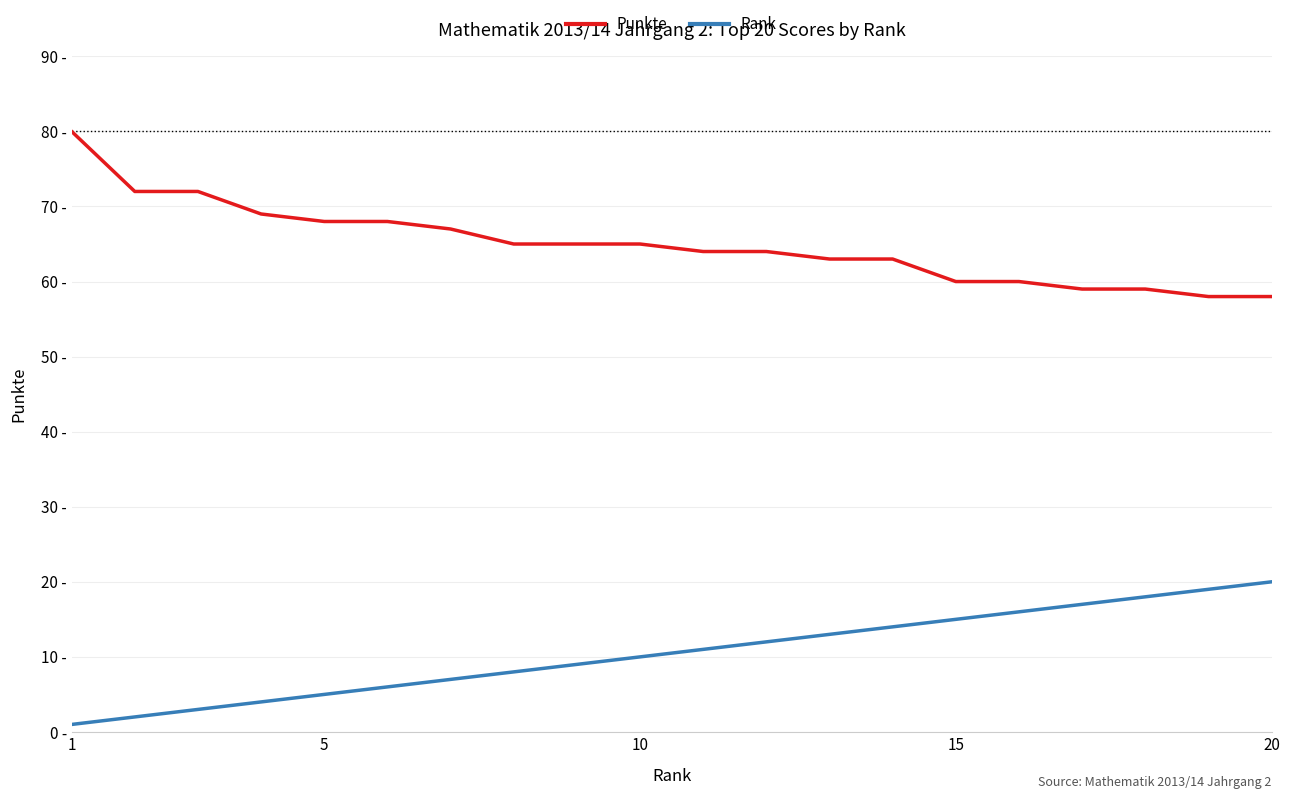

At how many categories does at least one series exceed 29?

20